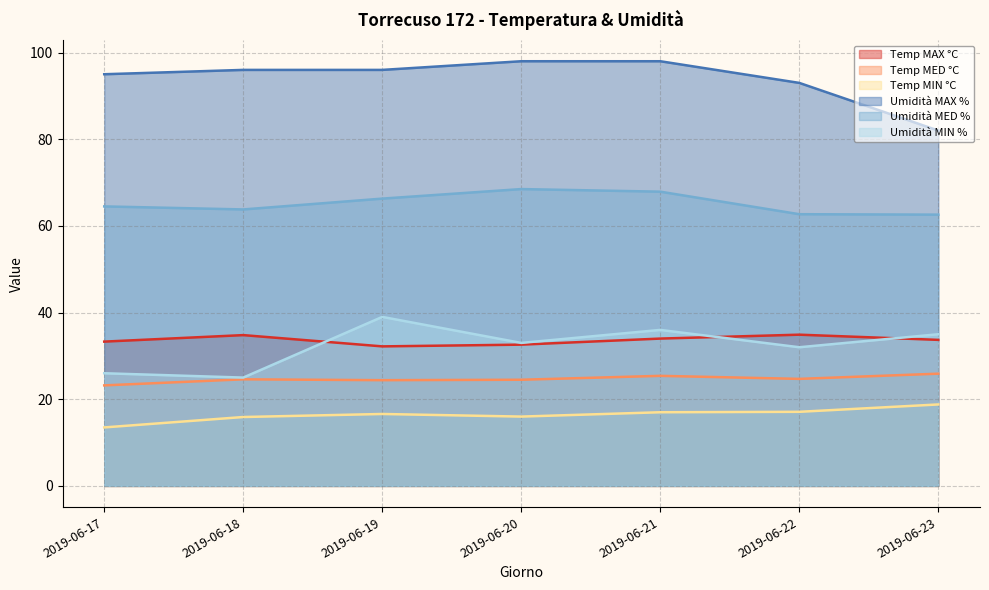

Is the value of Umidità MED % at 2019-06-23 greater than the value of Umidità MAX % at 2019-06-17?

No